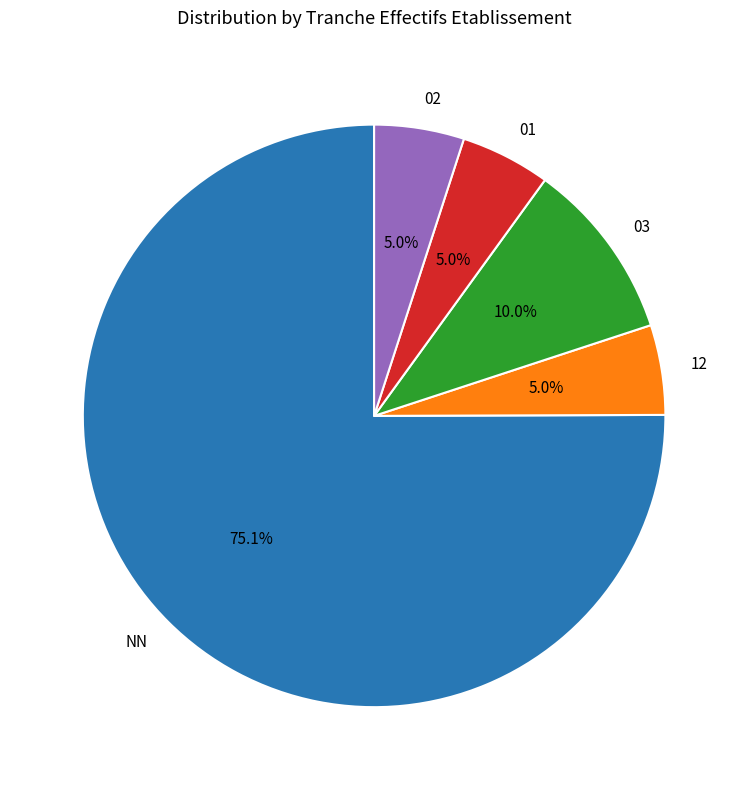

What is the ratio of the value at NN to the value at 03?

7.5